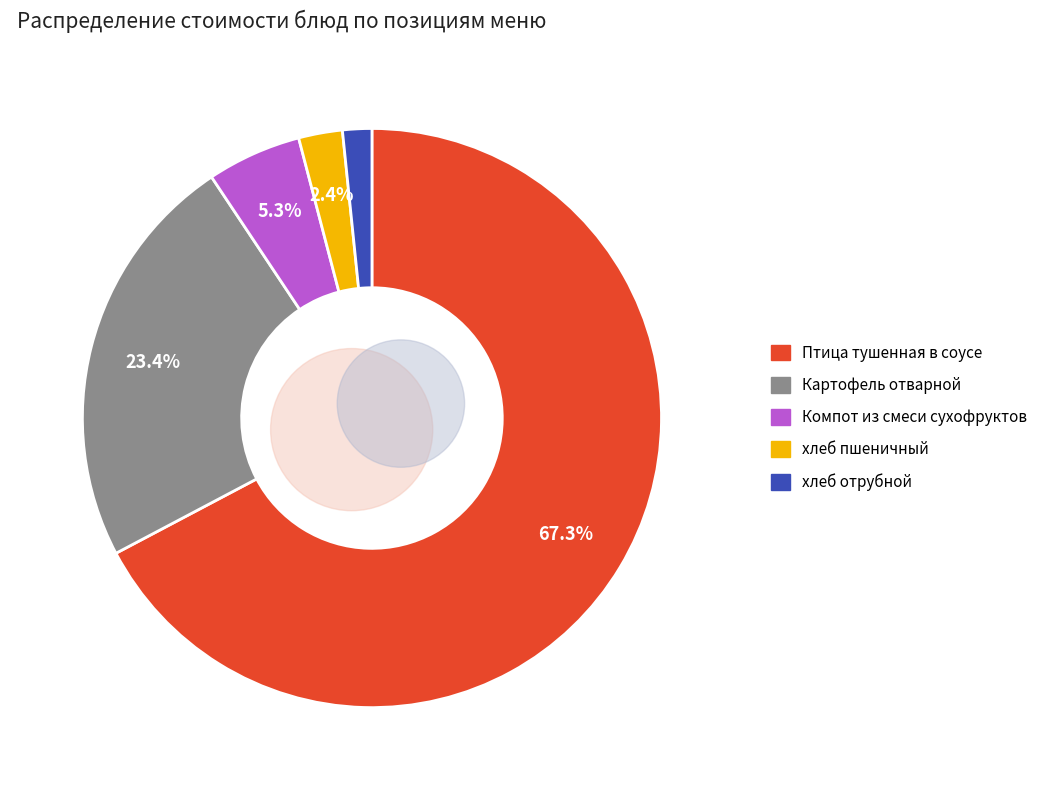

To the nearest percent, what percentage of the pie is Компот из смеси сухофруктов?

5%